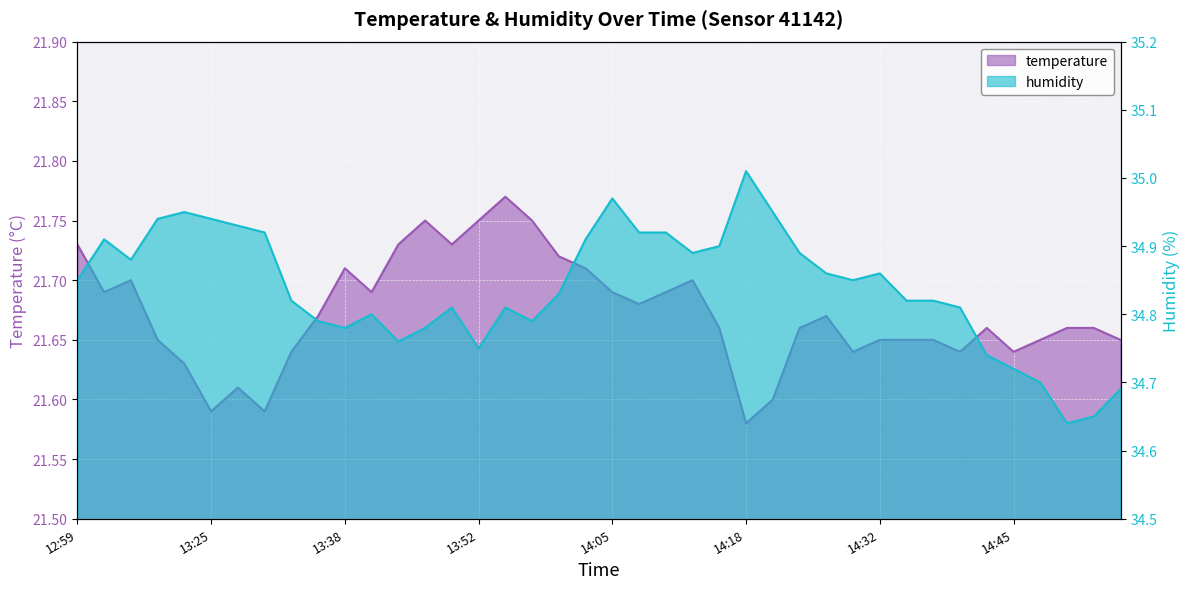

How many data points does each series have?

40